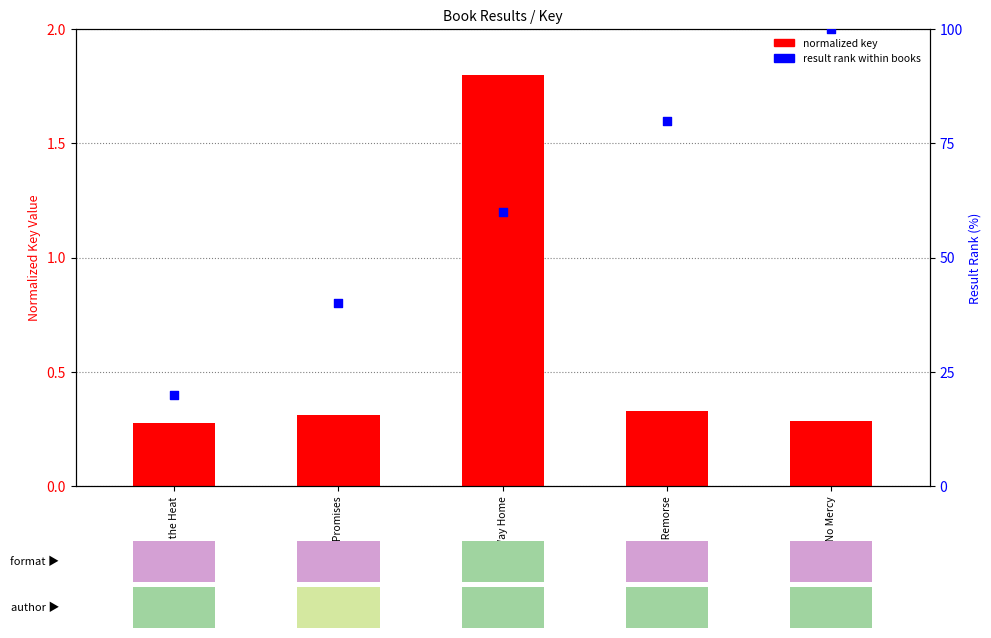

Which series has the largest total across all categories?

result rank %